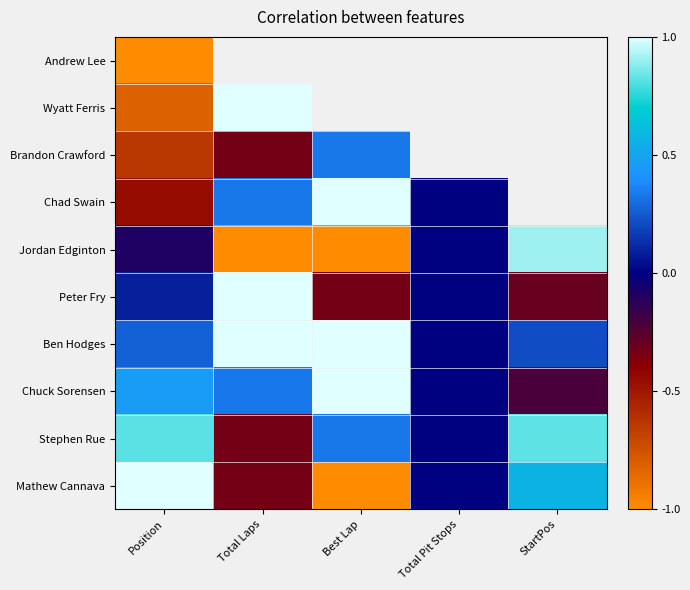

Where is Brandon Crawford nearest to the value 0?

Best Lap